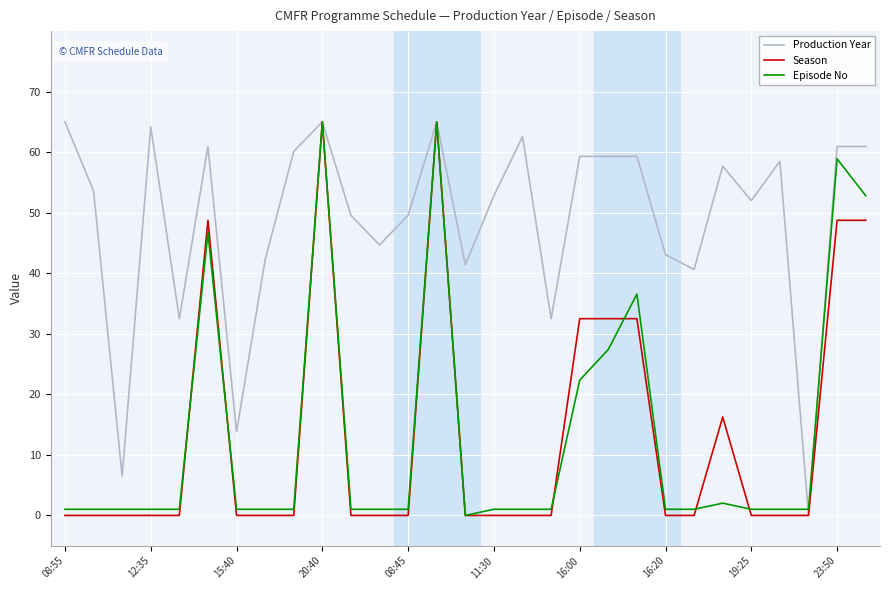

Which series has the largest total across all categories?

Production Year